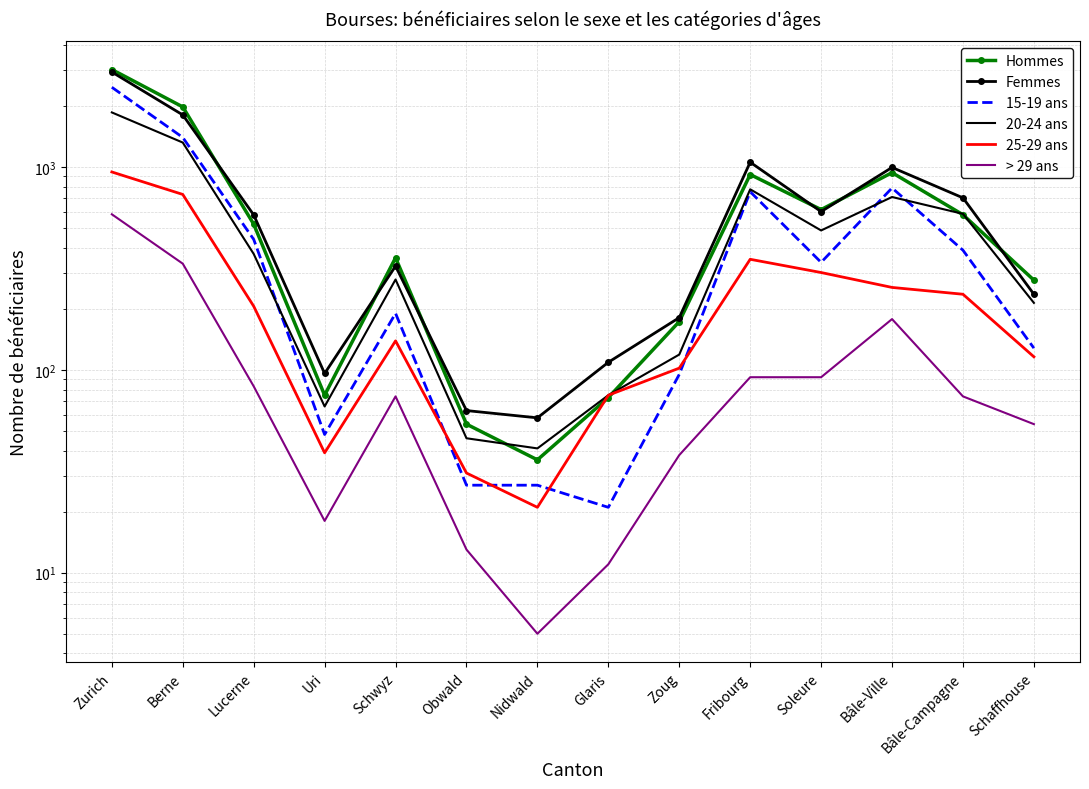

At which label is Hommes closest to 1531?

Berne